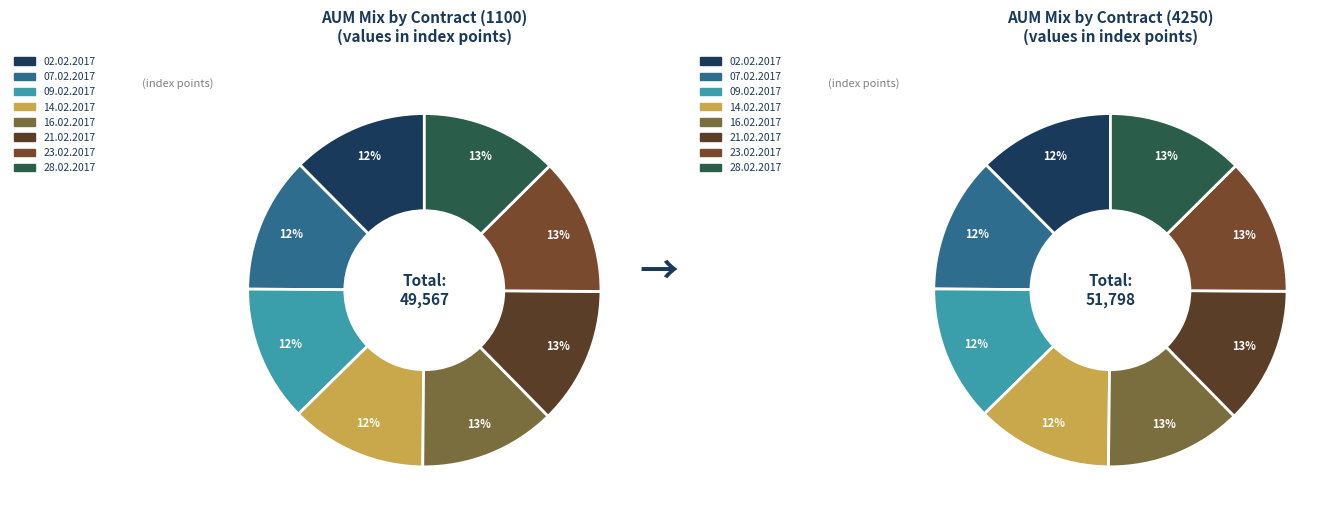

To the nearest percent, what percentage of the pie is 23.02.2017?

13%